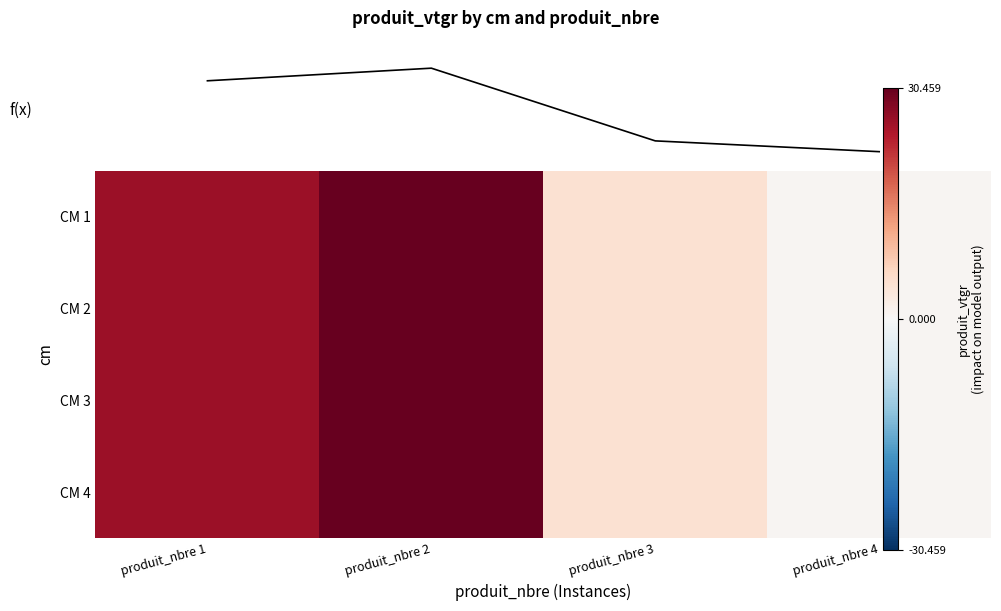

What is the highest value of the CM 2 series?

30.5